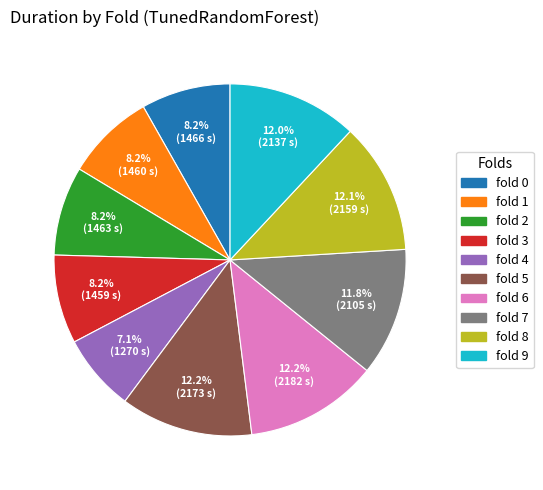

What percentage is the fold 5 slice, to the nearest percent?

12%